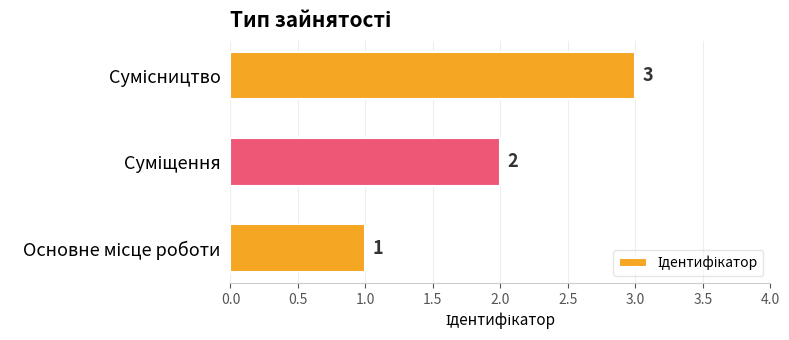

What is the maximum value shown in the chart?

3